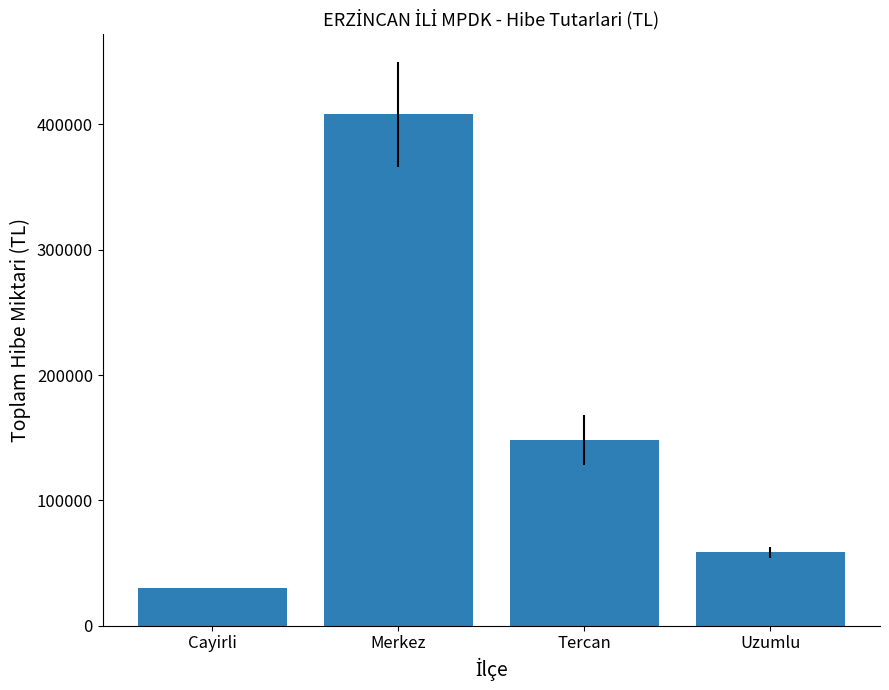

What position from the left is Uzumlu?

4